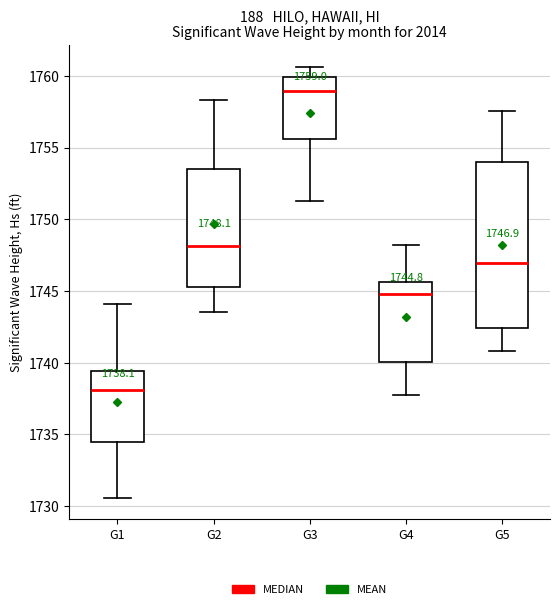

Which box has the highest median line?

G3